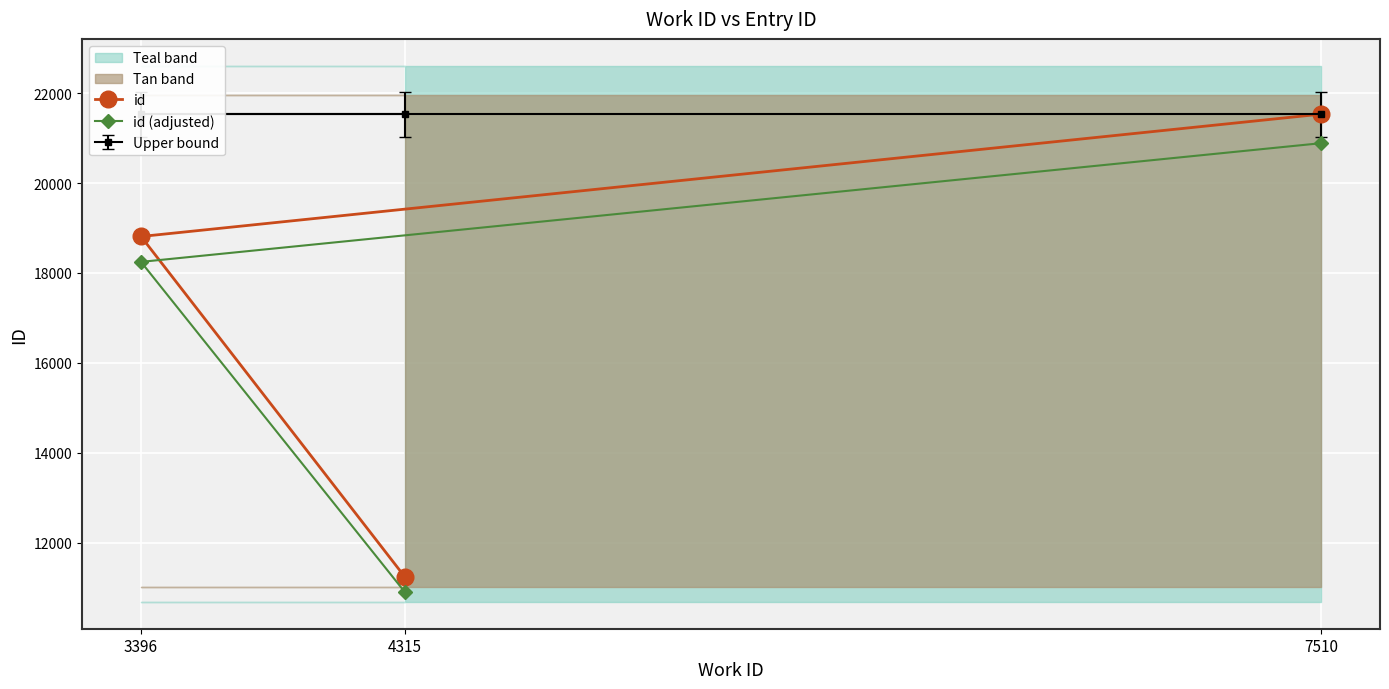

At which label does id (adjusted) reach its peak?

7510